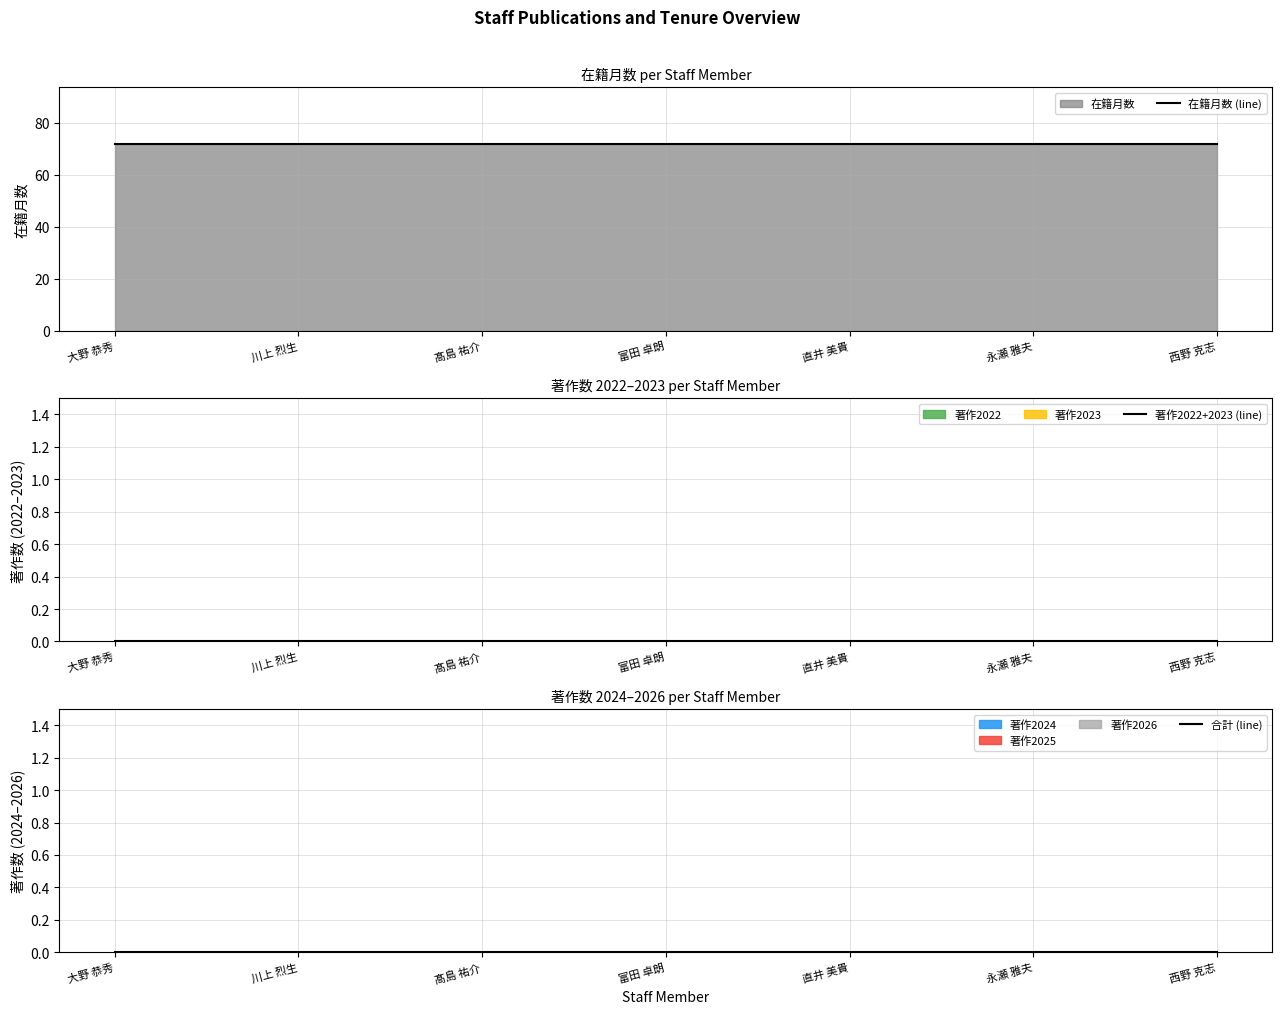

What position from the left is 永瀬 雅夫?

6